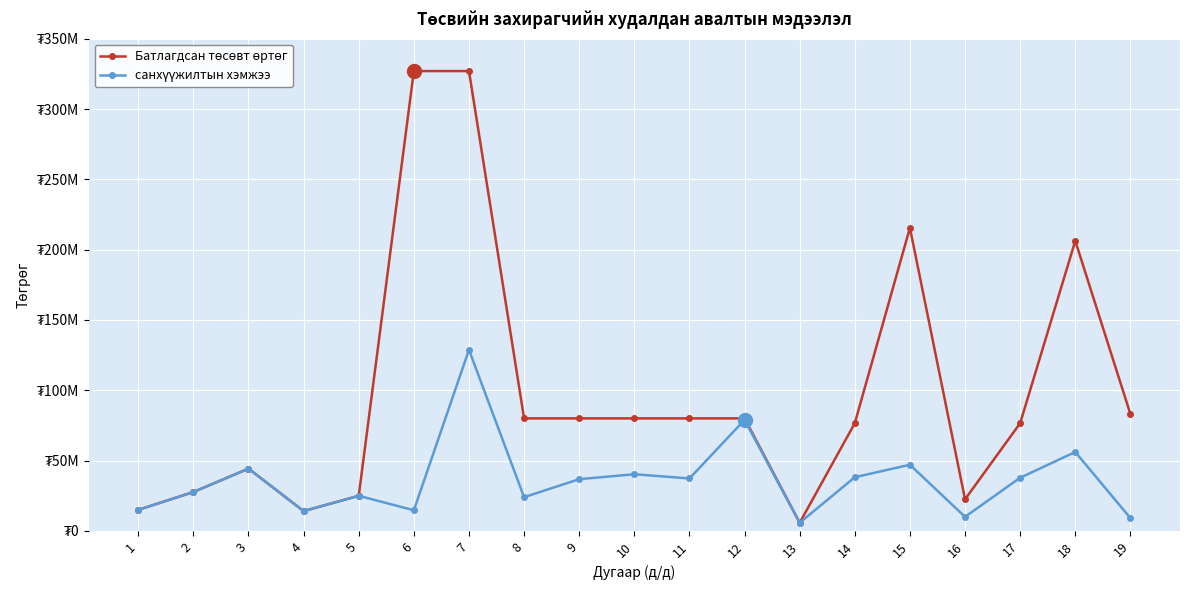

At 1, list the series in order from largest to smallest.

Батлагдсан төсөвт өртөг, санхүүжилтын хэмжээ